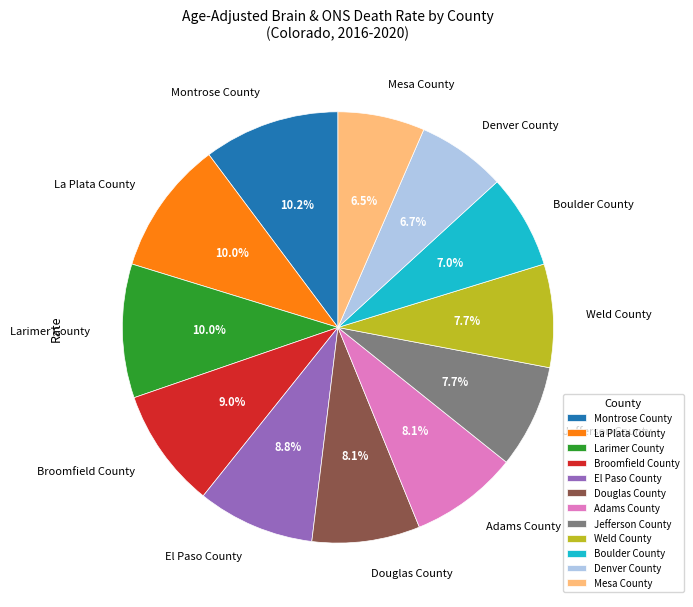

Is there any slice that represents more than half of the pie?

No